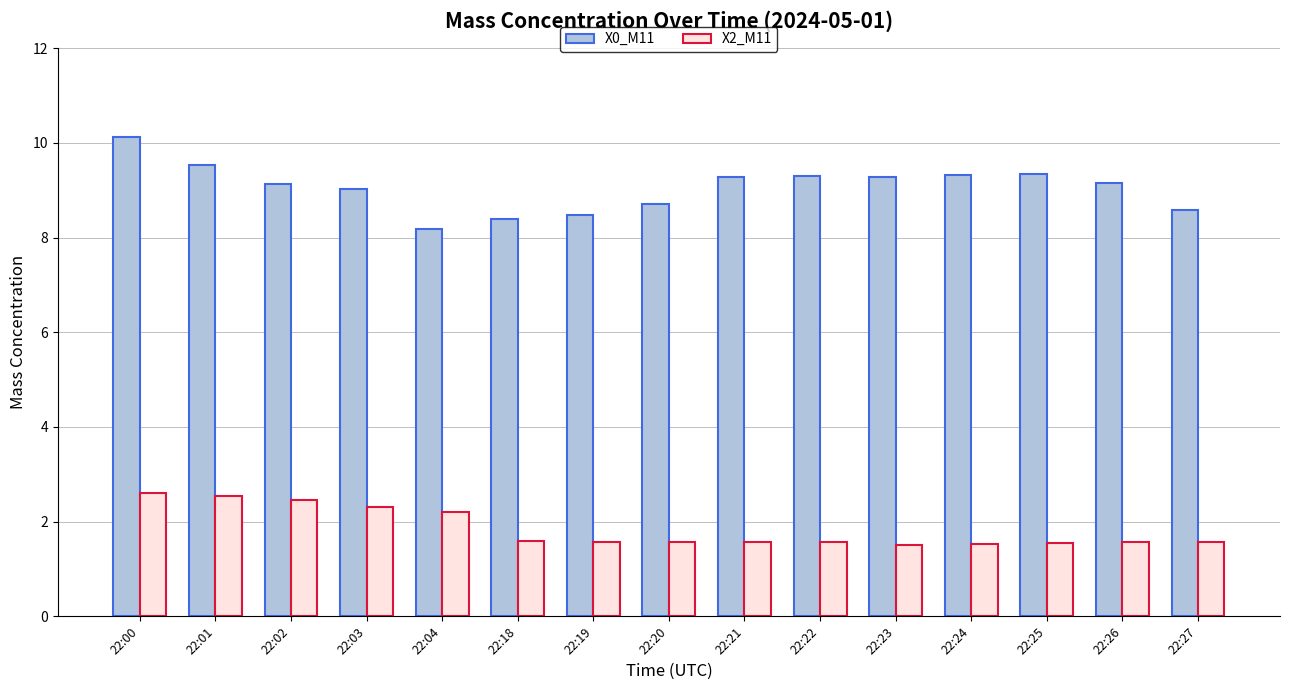

Which series has the largest range (max minus min)?

X0_M11